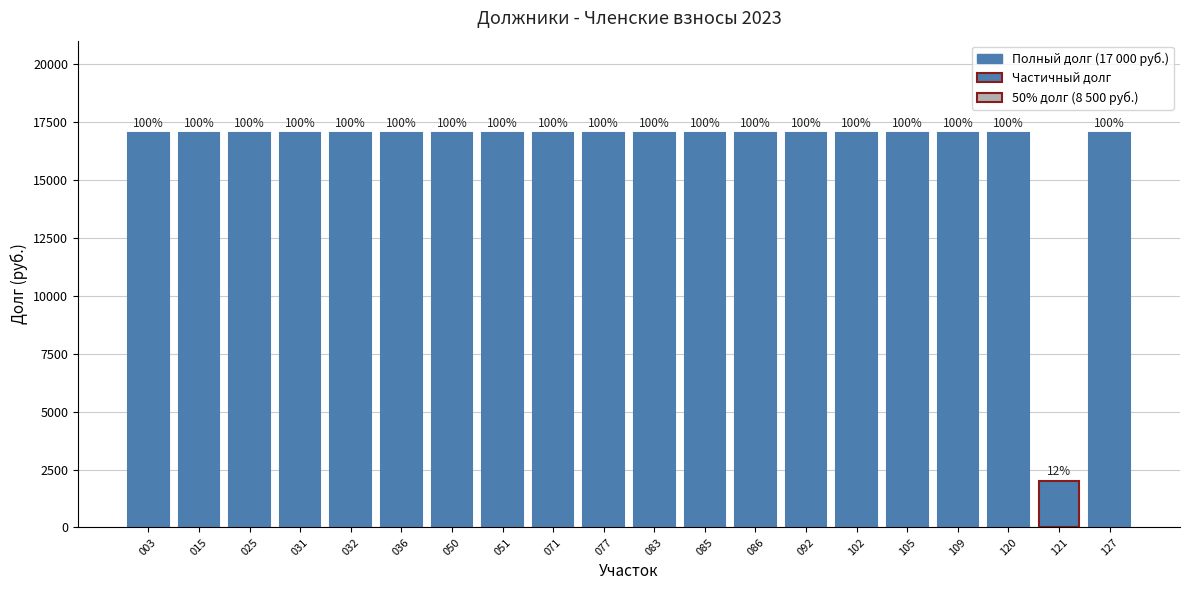

What is the value of the 15th bar from the left?

17000